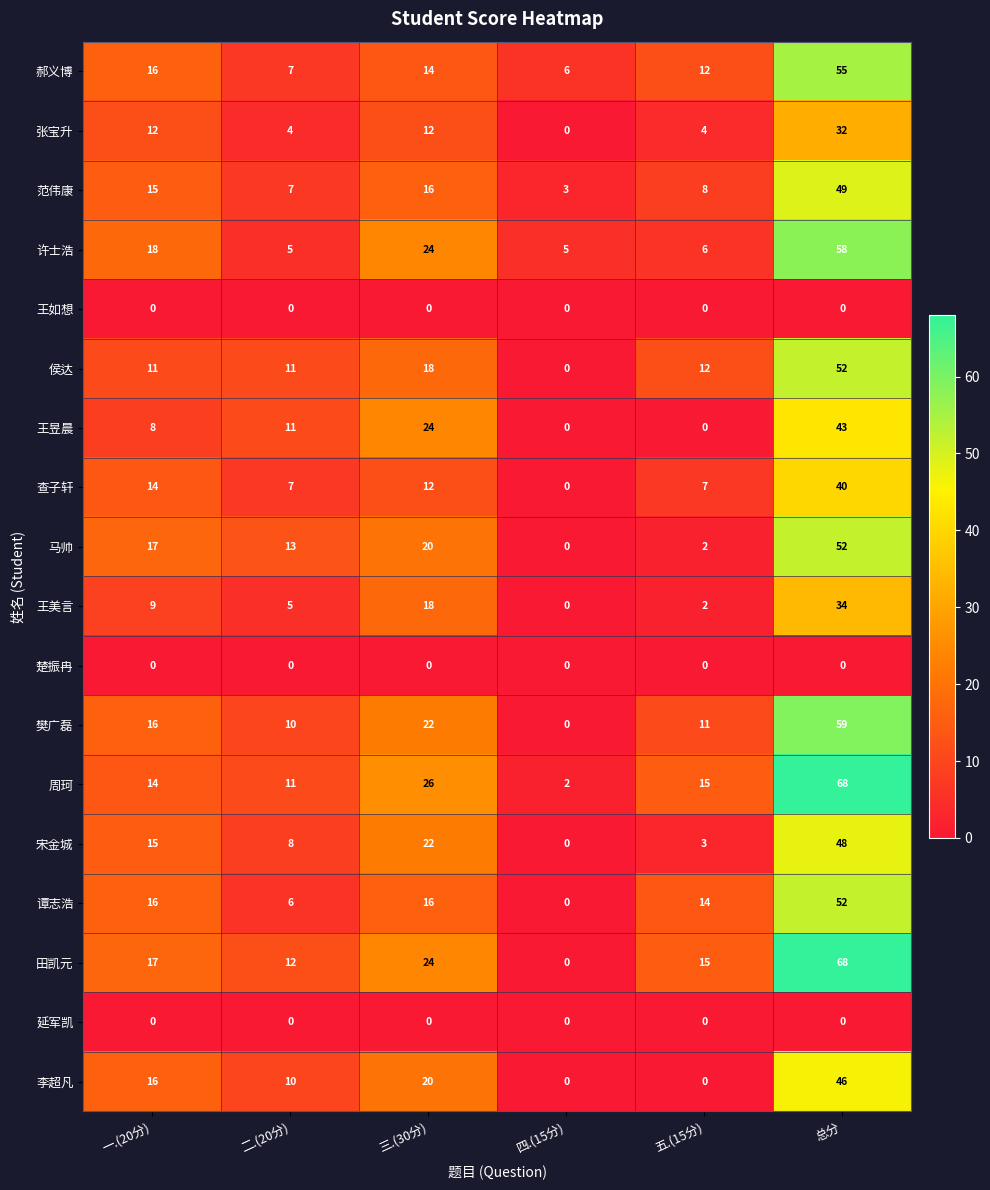

What is the difference between the maximum and minimum values in the 宋金城 series?

48